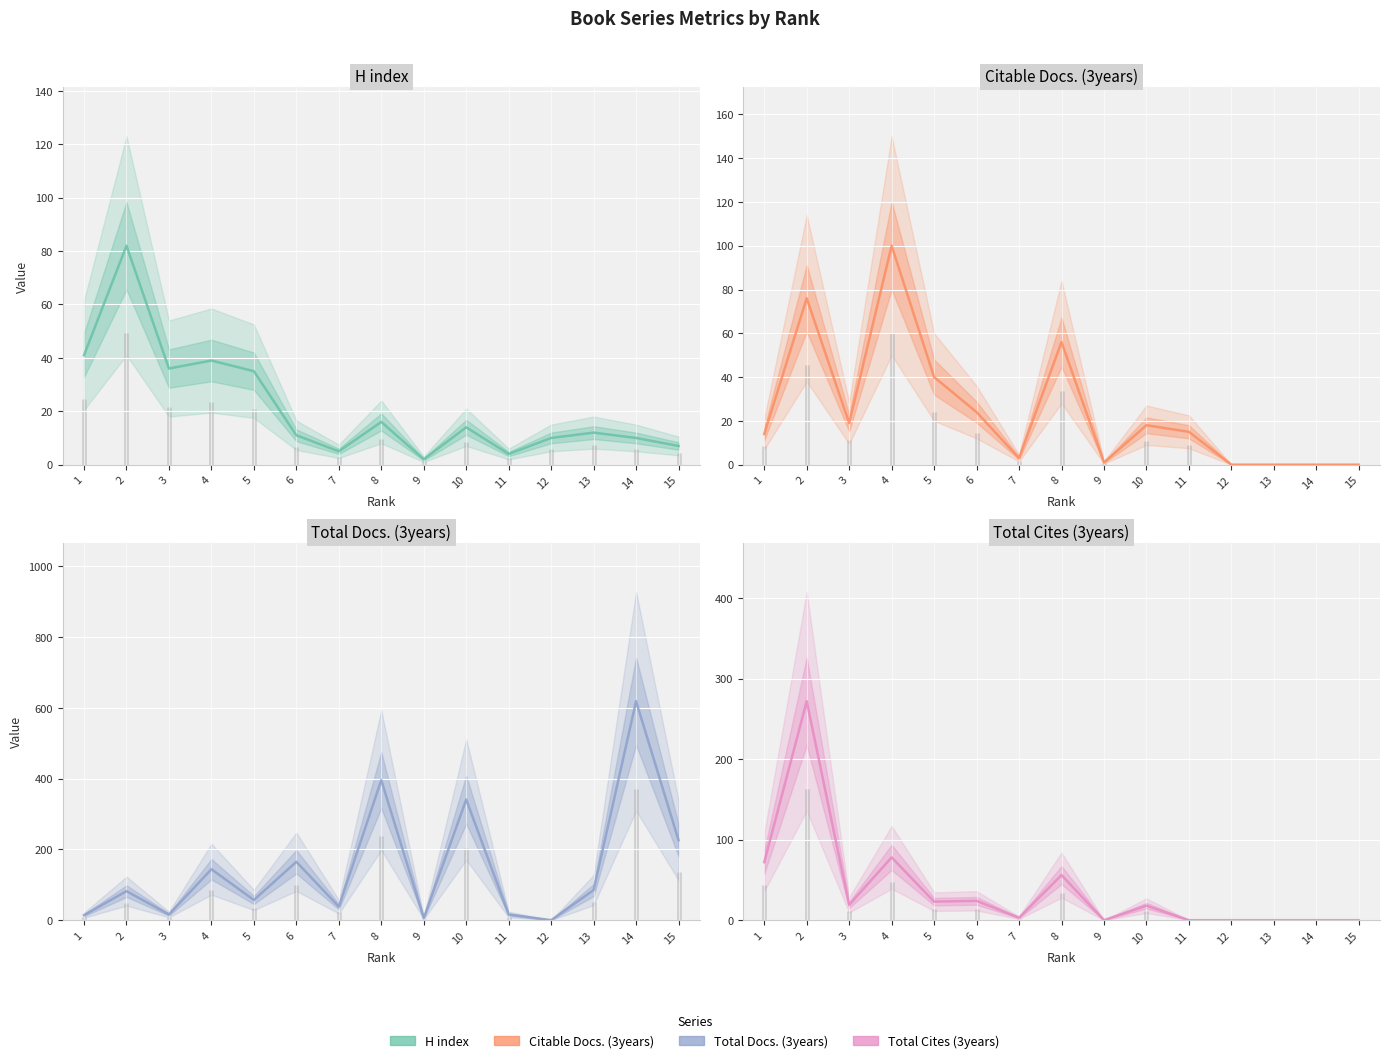

What is the value of the H index point at the 15th from the left?

7